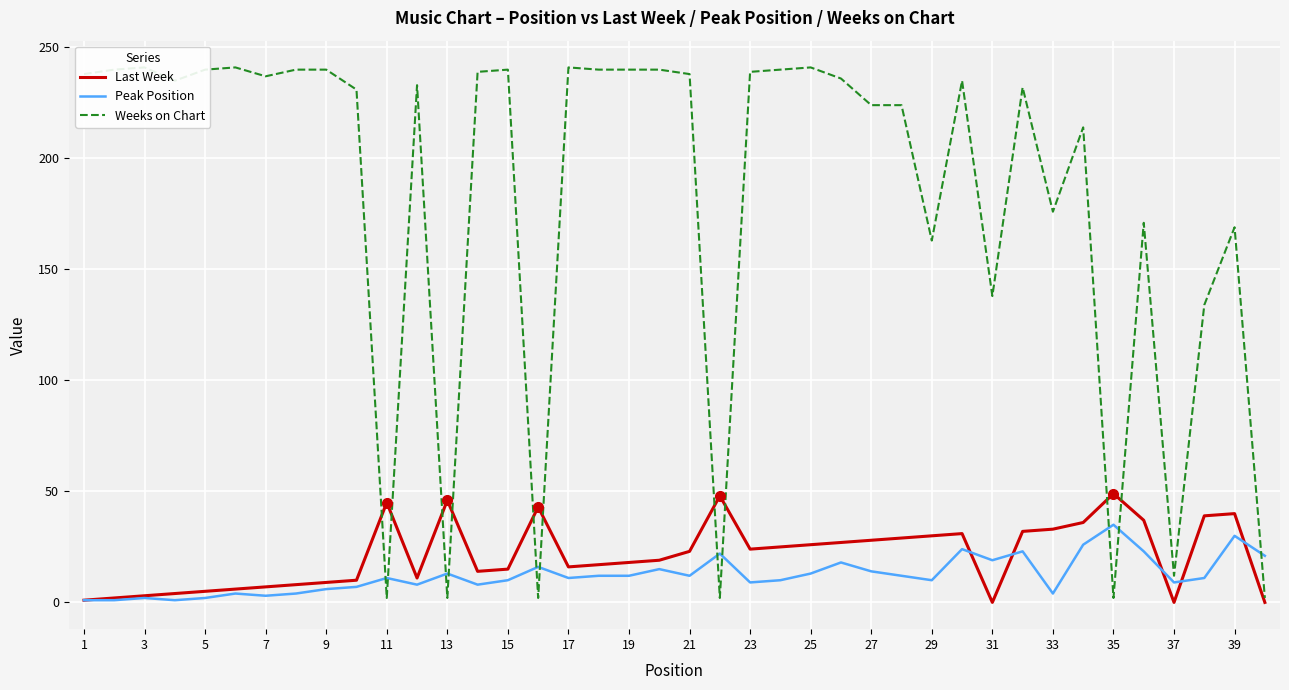

What is the difference between the Last Week values at 5 and 7?

2